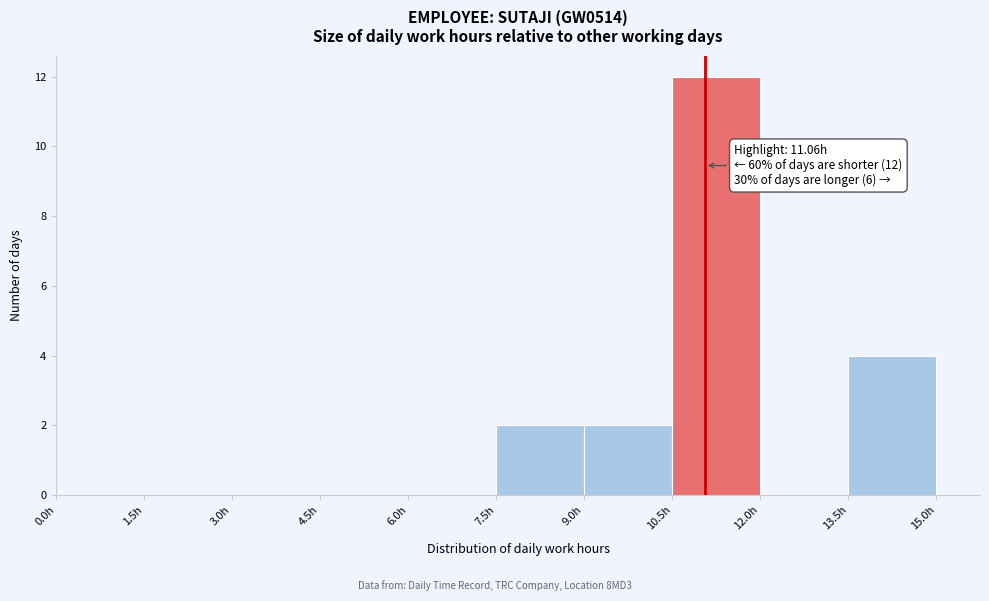

Which range on the x-axis has the tallest bar?

10.5 to 12.0